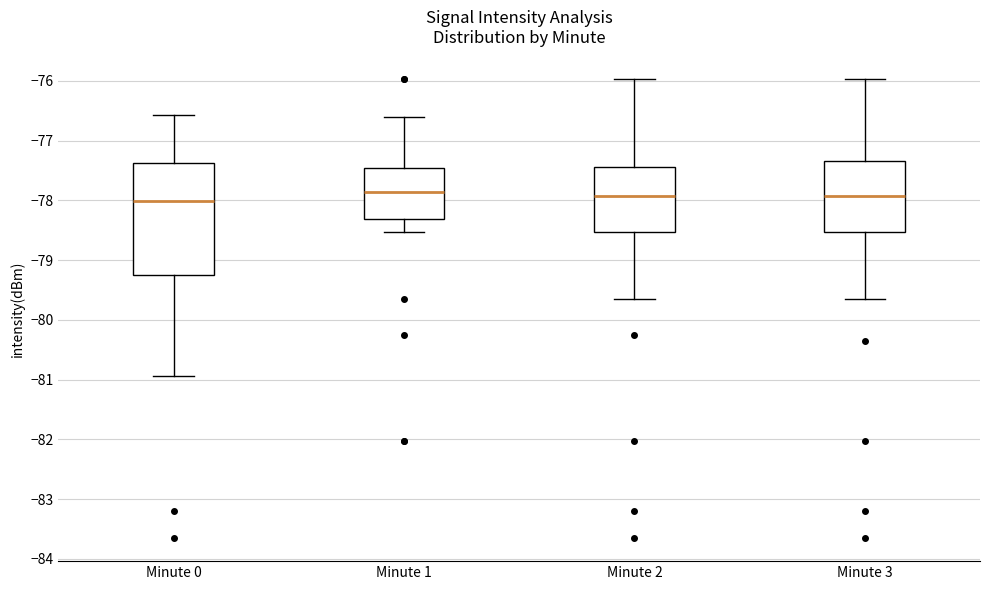

Reading left to right, transcribe this box plot: for each box, give where its median line is, the range the box spans, and where its two whiskers end, as read against the y-axis. The values are not printed on the chart, so give them approximately, as read against the axis.

Minute 0: median -78.0, box -79.3 to -77.4, whiskers -80.9 to -76.6
Minute 1: median -77.9, box -78.3 to -77.5, whiskers -78.5 to -76.6
Minute 2: median -77.9, box -78.5 to -77.4, whiskers -79.7 to -76.0
Minute 3: median -77.9, box -78.5 to -77.3, whiskers -79.7 to -76.0